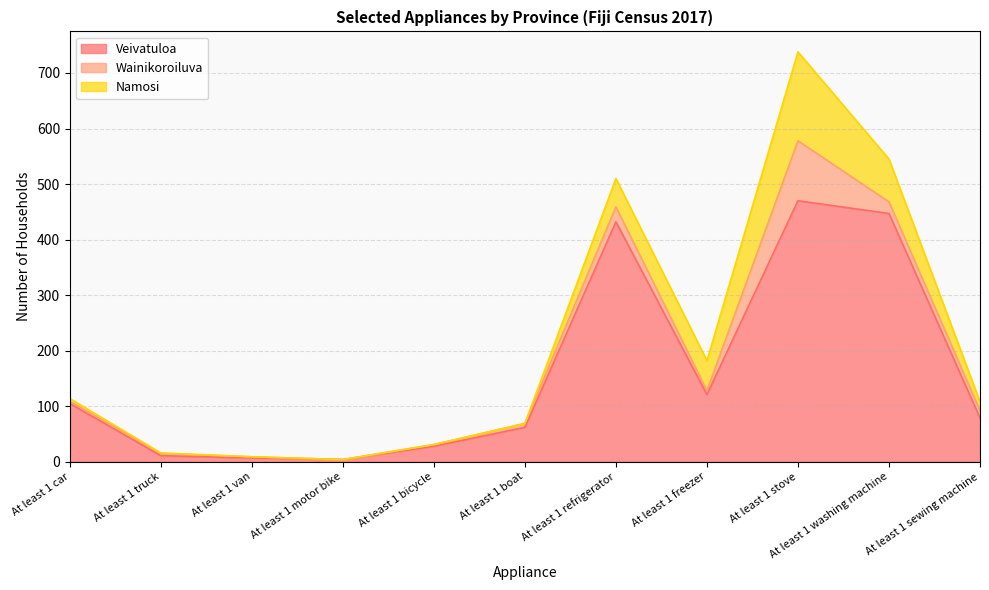

At how many categories does at least one series exceed 215?

3